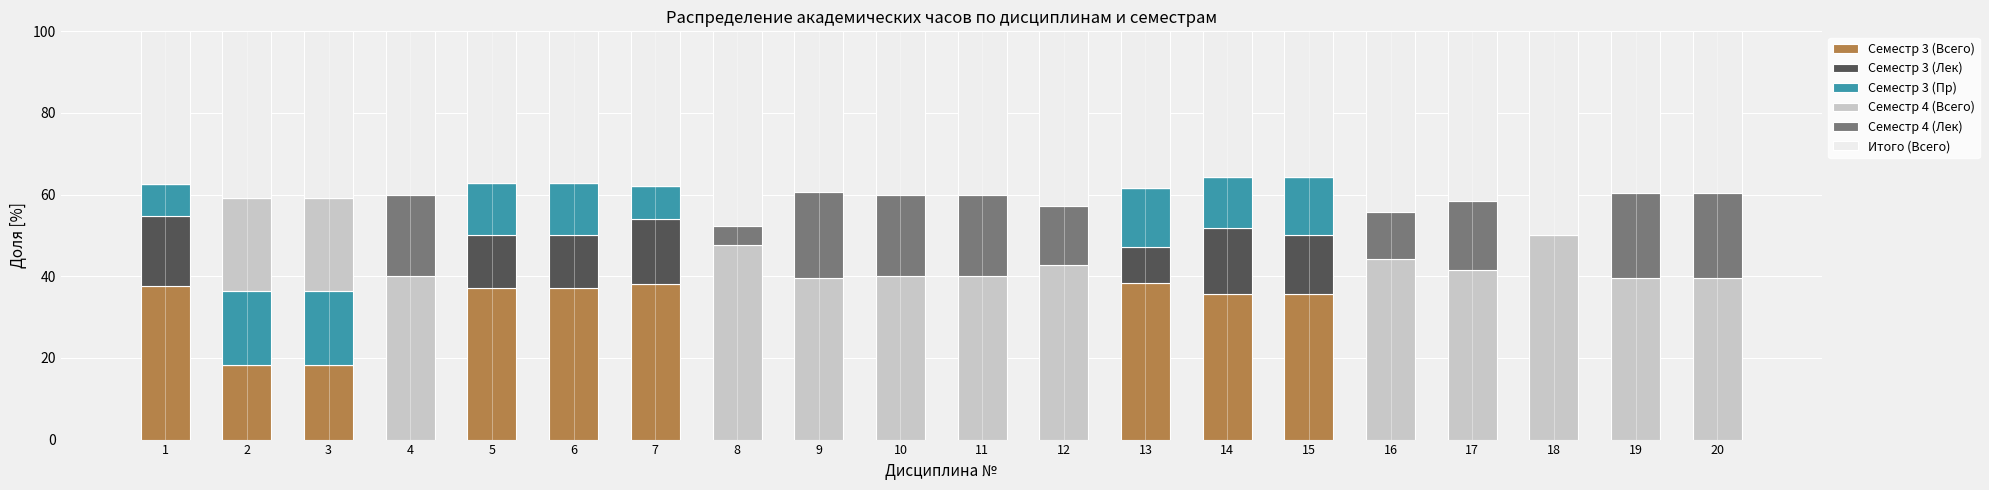

What is the total value across all series at 5?

100.0